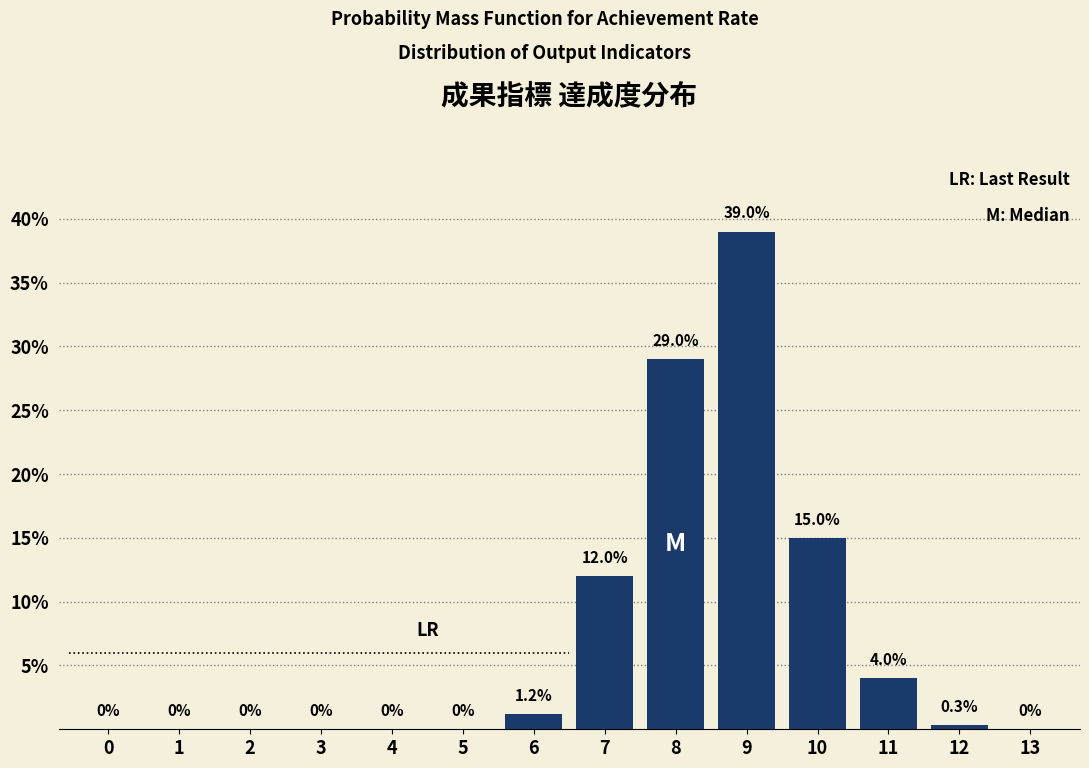

Reading left to right, list all the values displayed in this chart.

0=0.0	1=0.0	2=0.0	3=0.0	4=0.0	5=0.0	6=1.2	7=12.0	8=29.0	9=39.0	10=15.0	11=4.0	12=0.3	13=0.0